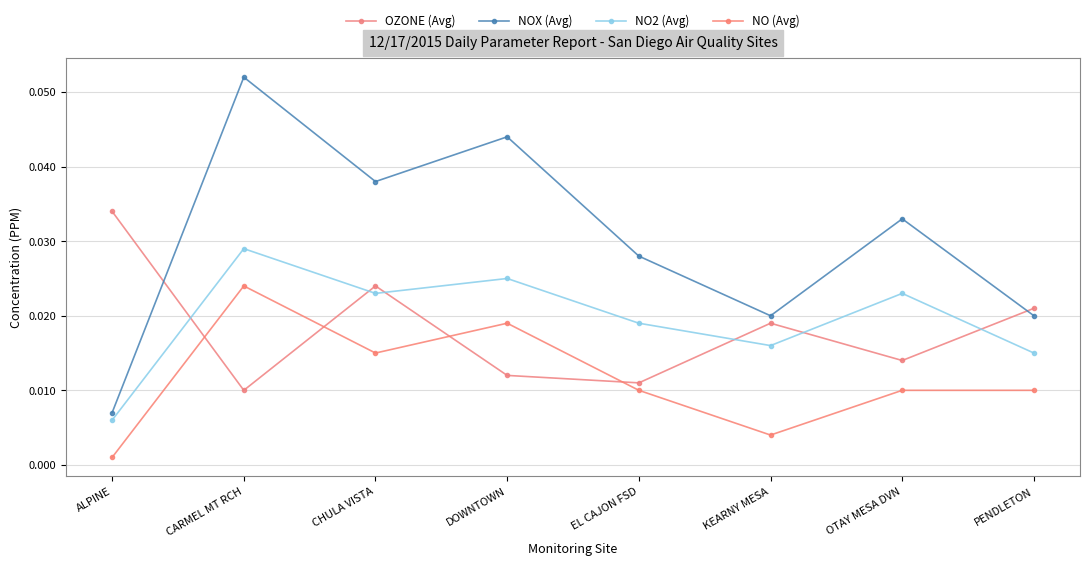

True or false: OZONE (Avg) has a value of 0.0 at PENDLETON.

True